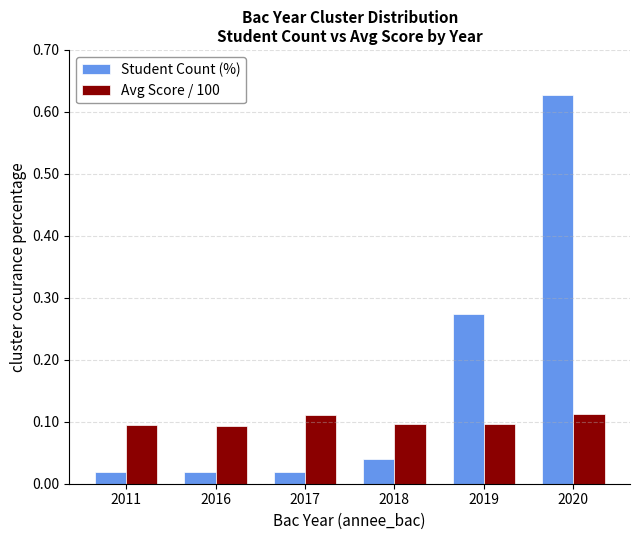

What is the total value across all series at 2020?

0.7